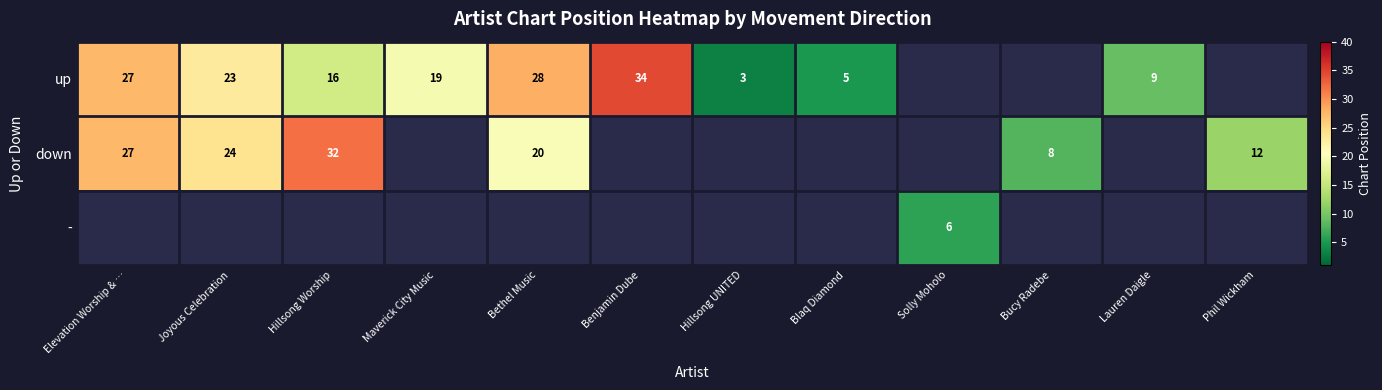

What is the approximate value of up at Elevation Worship & …?

27.4